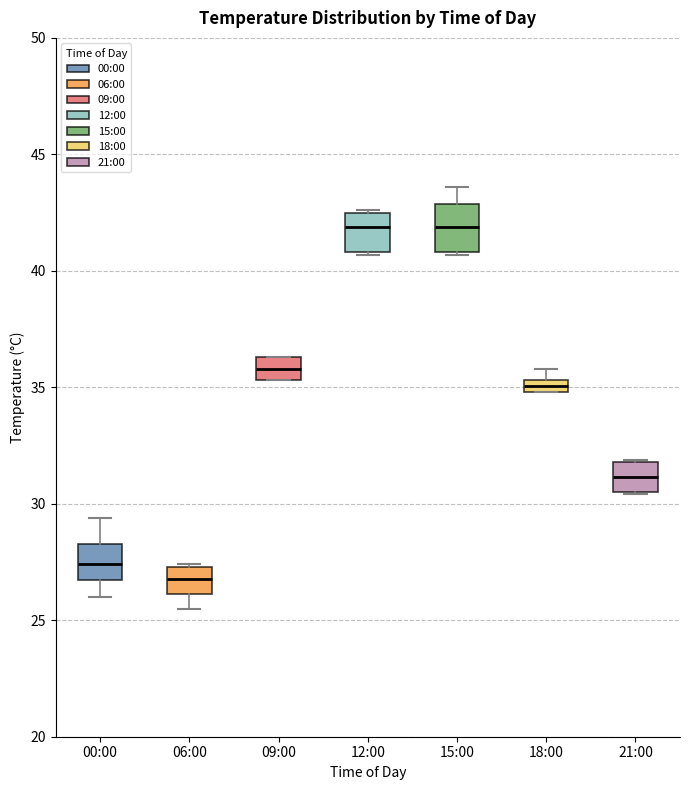

Which box has the lowest median line?

06:00